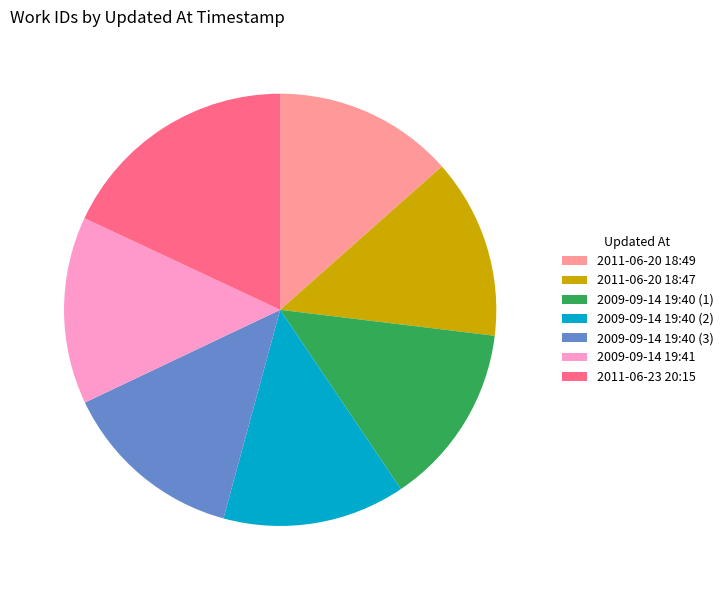

Is it true that 2011-06-20 18:47 is 13% of the pie?

True